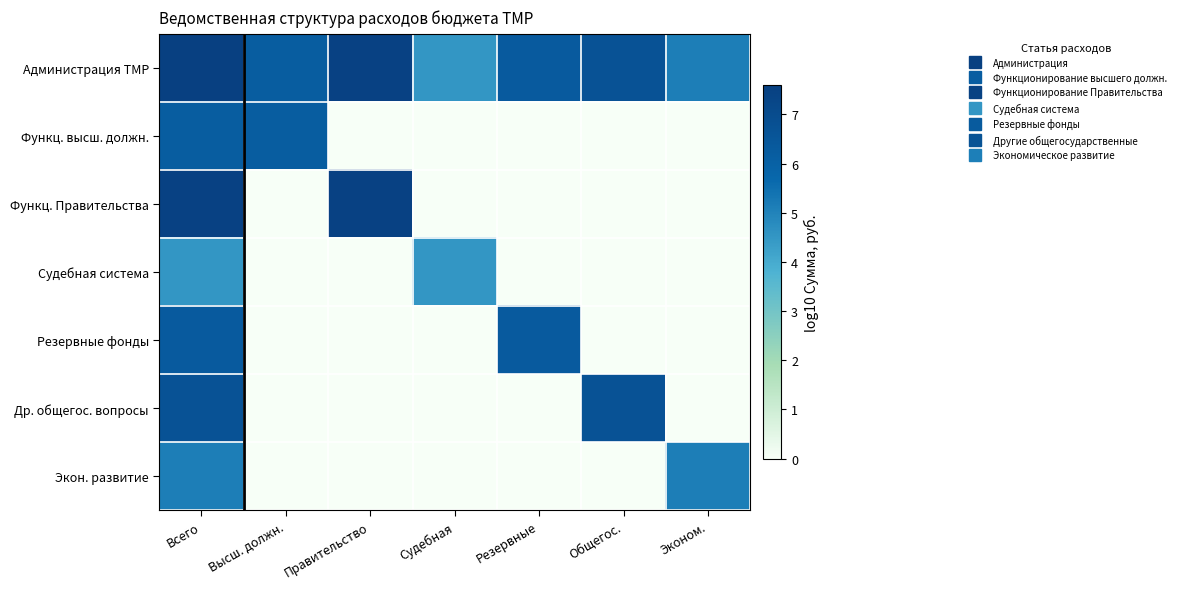

Reading left to right, extract all data points from this chart.

Администрация ТМР: Всего=7.6	Высш. должн.=6.2	Правительство=7.5	Судебная=4.5	Резервные=6.3	Общегос.=6.7	Эконом.=5.1
Функц. высш. должн.: Всего=6.2	Высш. должн.=6.2	Правительство=0.0	Судебная=0.0	Резервные=0.0	Общегос.=0.0	Эконом.=0.0
Функц. Правительства: Всего=7.5	Высш. должн.=0.0	Правительство=7.5	Судебная=0.0	Резервные=0.0	Общегос.=0.0	Эконом.=0.0
Судебная система: Всего=4.5	Высш. должн.=0.0	Правительство=0.0	Судебная=4.5	Резервные=0.0	Общегос.=0.0	Эконом.=0.0
Резервные фонды: Всего=6.3	Высш. должн.=0.0	Правительство=0.0	Судебная=0.0	Резервные=6.3	Общегос.=0.0	Эконом.=0.0
Др. общегос. вопросы: Всего=6.7	Высш. должн.=0.0	Правительство=0.0	Судебная=0.0	Резервные=0.0	Общегос.=6.7	Эконом.=0.0
Экон. развитие: Всего=5.1	Высш. должн.=0.0	Правительство=0.0	Судебная=0.0	Резервные=0.0	Общегос.=0.0	Эконом.=5.1